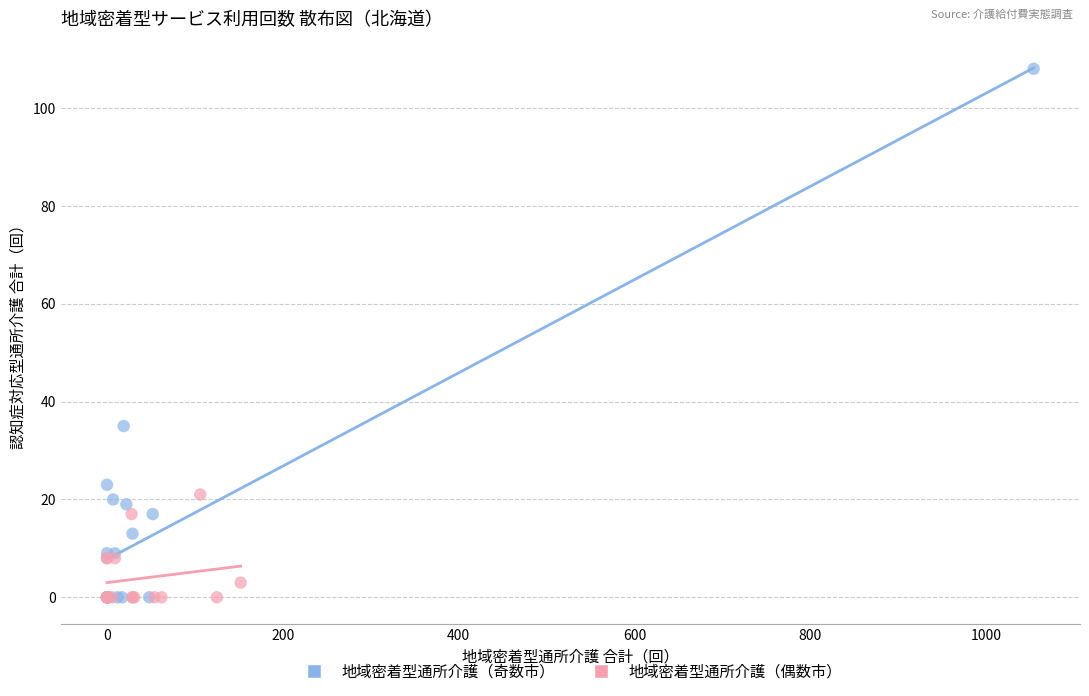

Which series has the largest Y range (max minus min)?

地域密着型通所介護（奇数市）